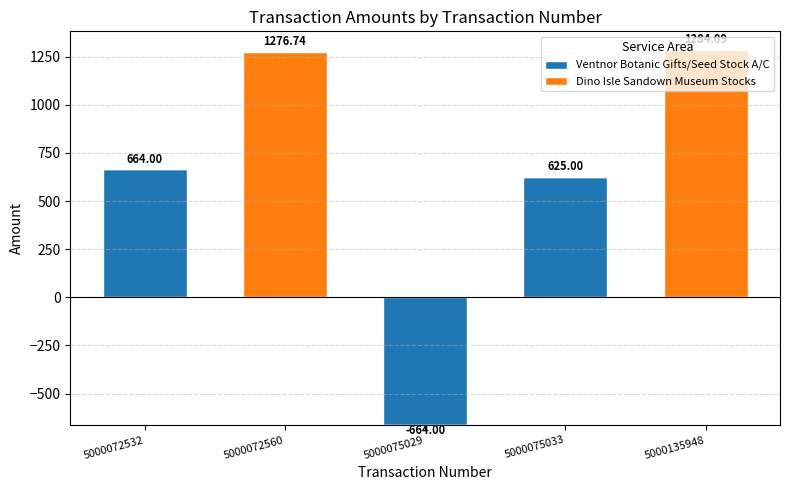

Which series has the largest range (max minus min)?

Ventnor Botanic Gifts/Seed Stock A/C